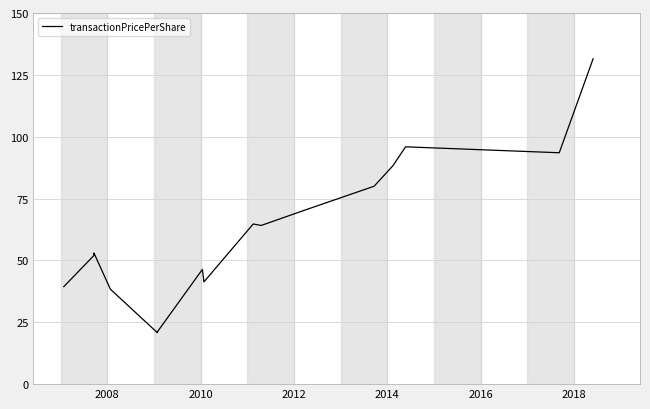

What is the difference between the maximum and minimum values?

110.7